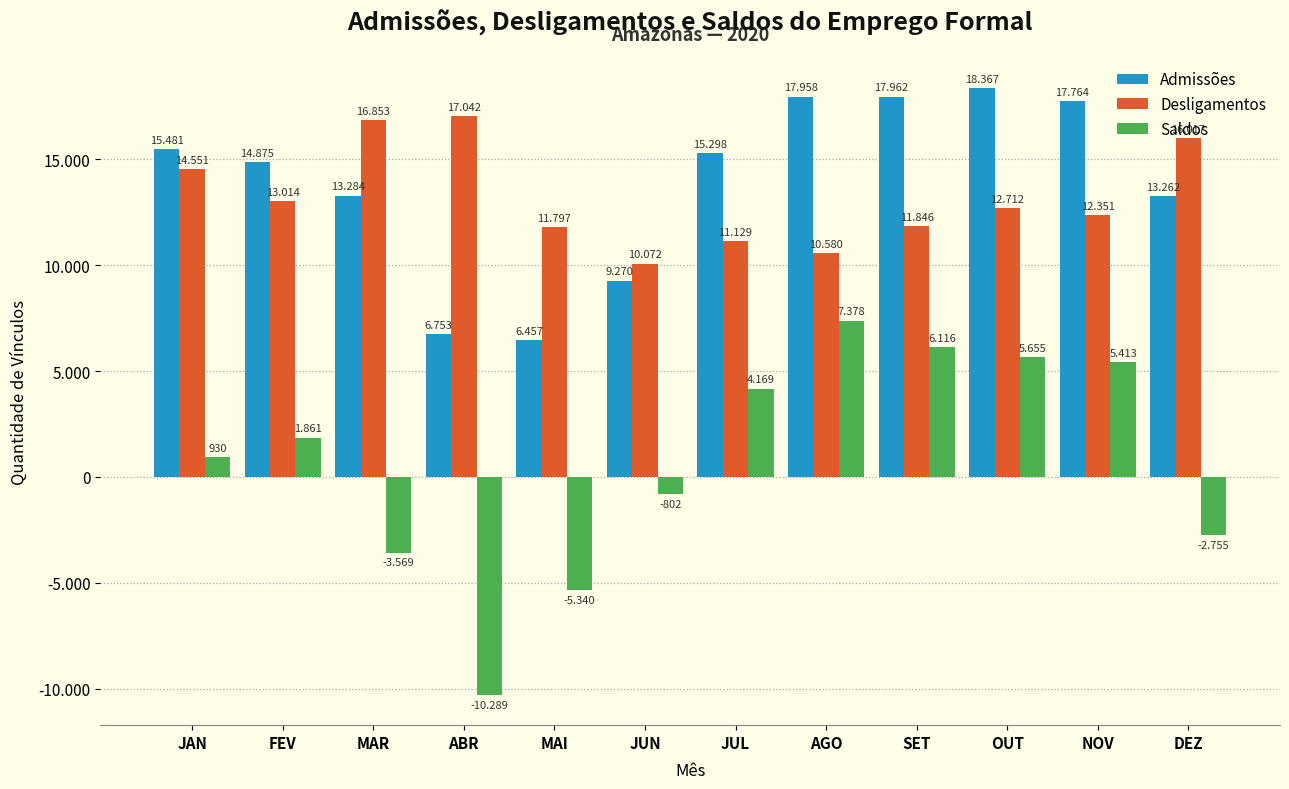

Are the bars horizontal?

No